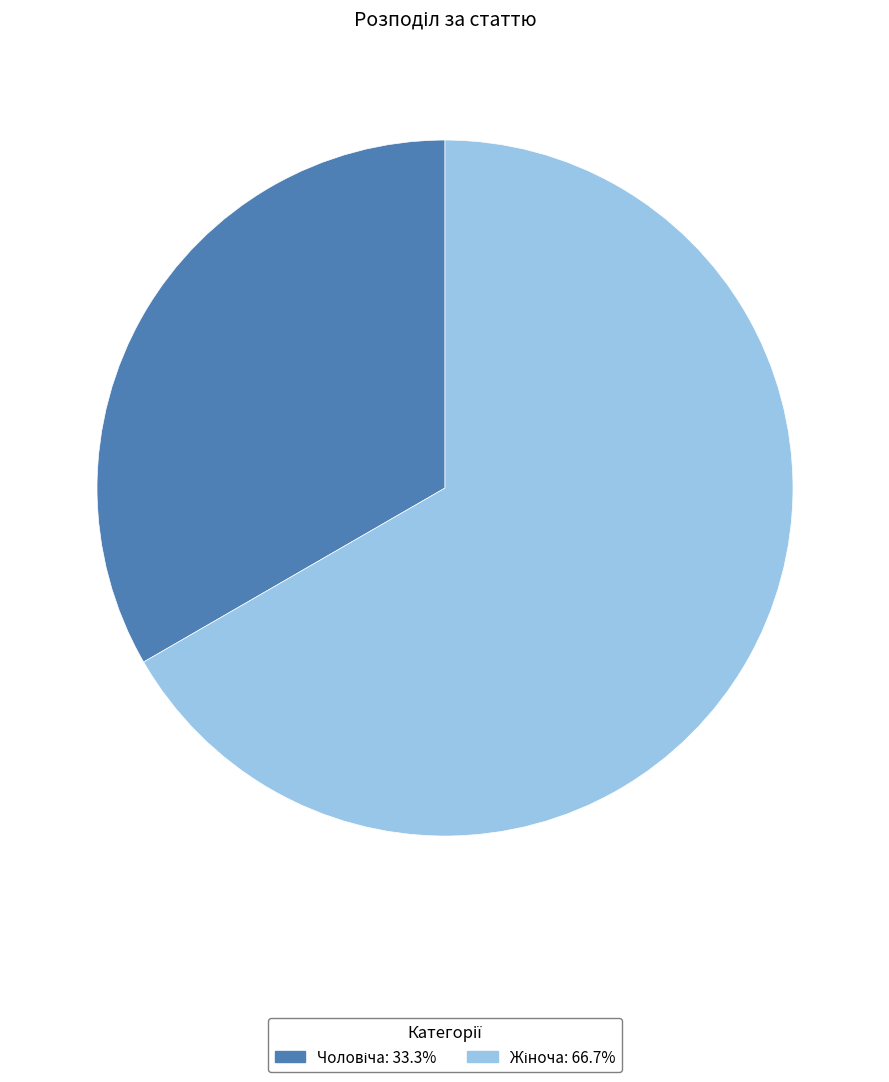

Does any single category account for the majority?

Yes